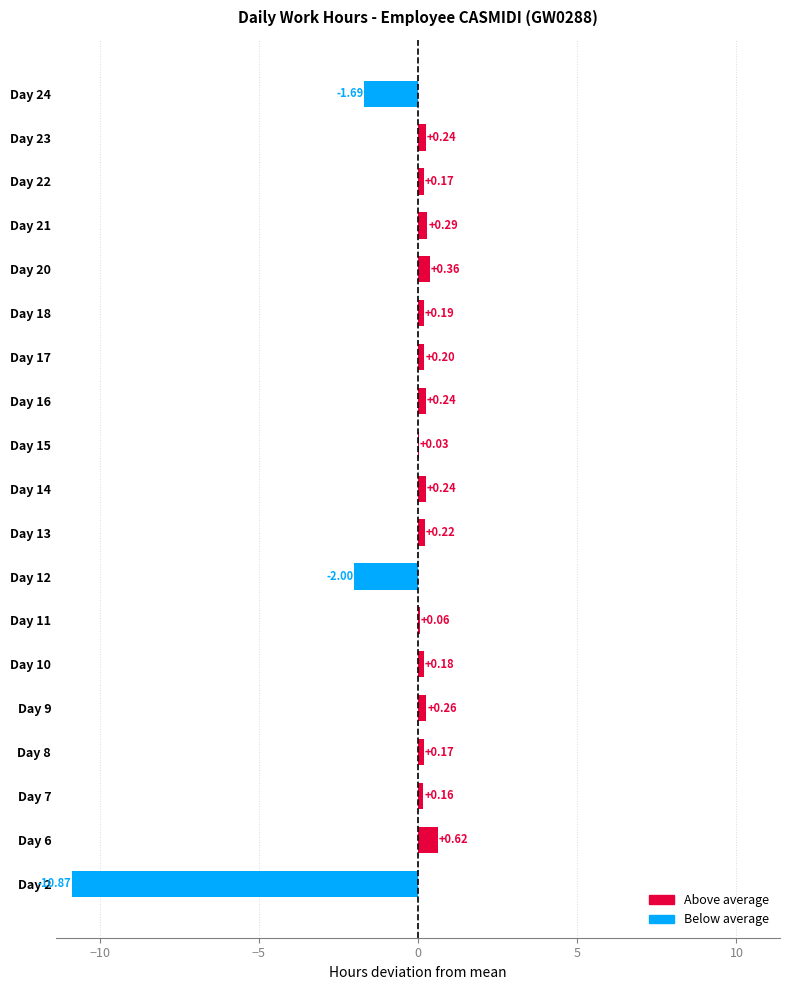

Between Day 22 and Day 6, which is larger?

Day 6